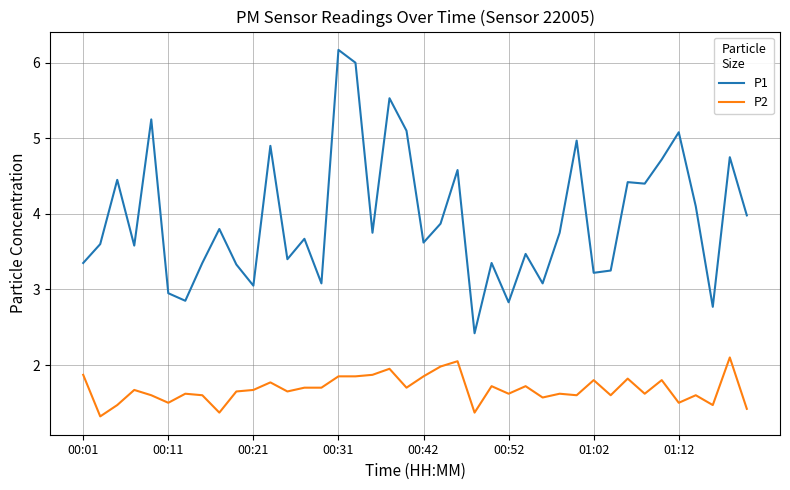

True or false: P2 and P1 intersect in this chart.

False